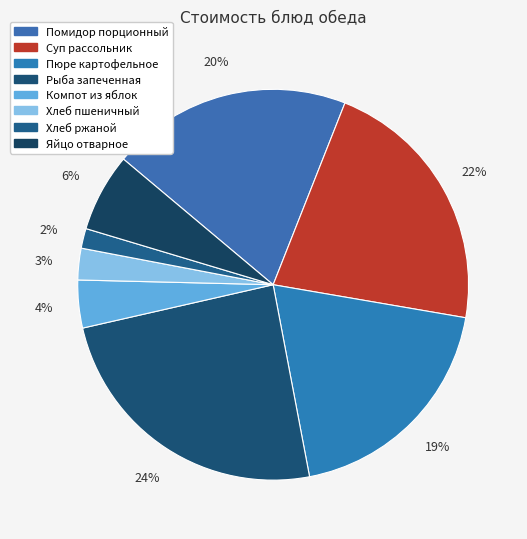

Which category has the smallest portion of the pie?

Хлеб ржаной